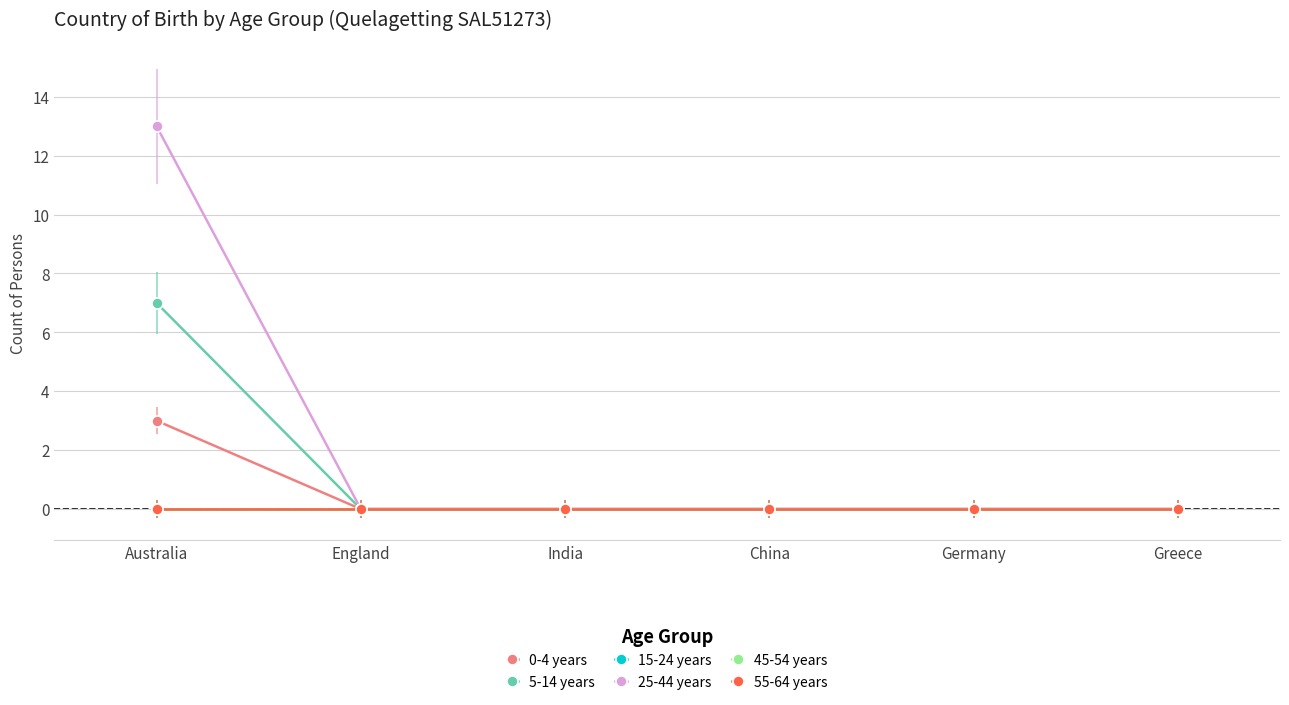

Which series has the largest total across all categories?

25-44 years